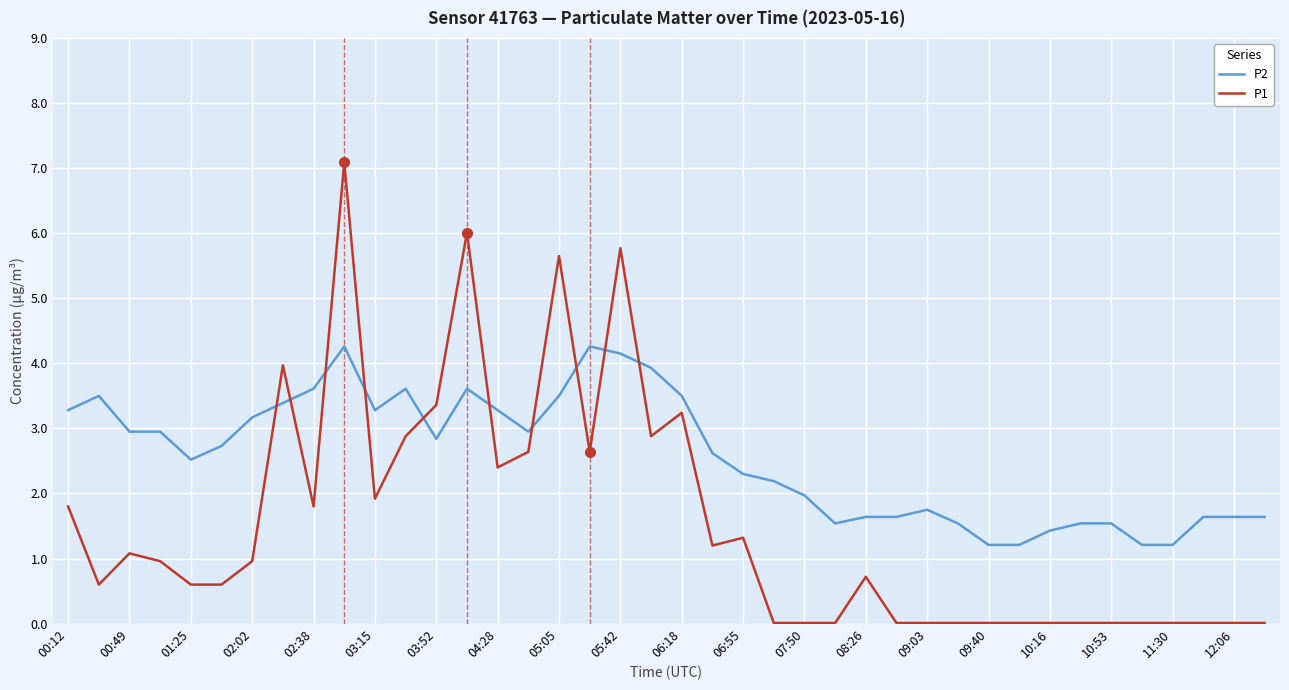

Which series has the largest range (max minus min)?

P1